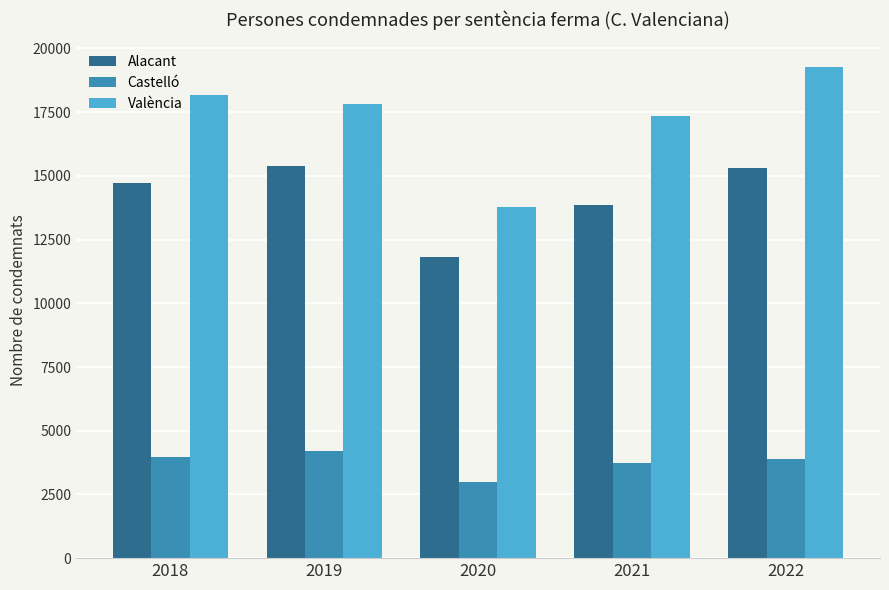

Between 2019 and 2020, which series saw the biggest shift?

València